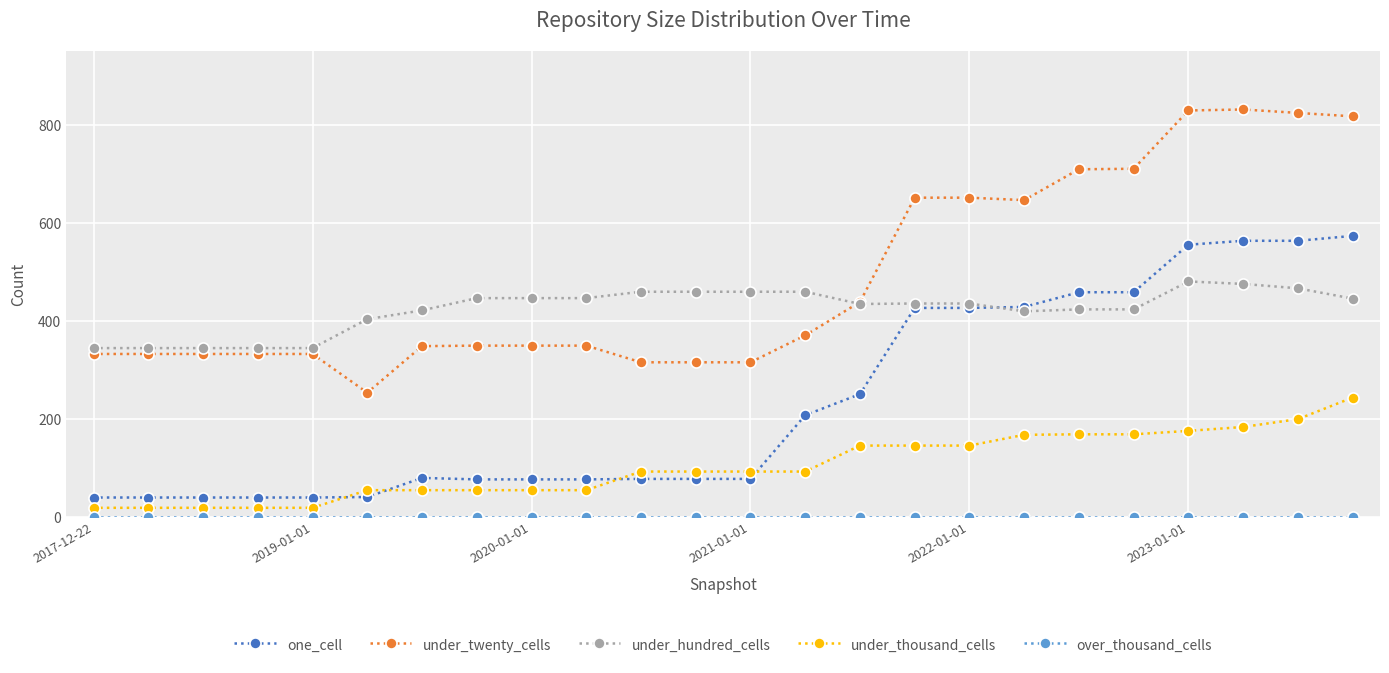

True or false: under_hundred_cells and under_thousand_cells intersect in this chart.

False